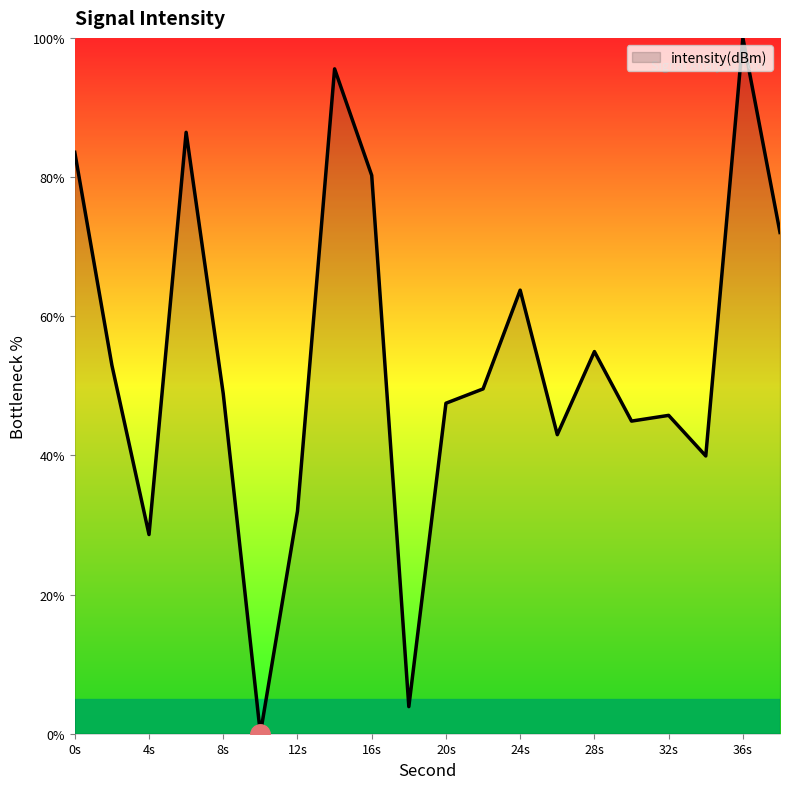

What is the greatest value displayed?

100.0